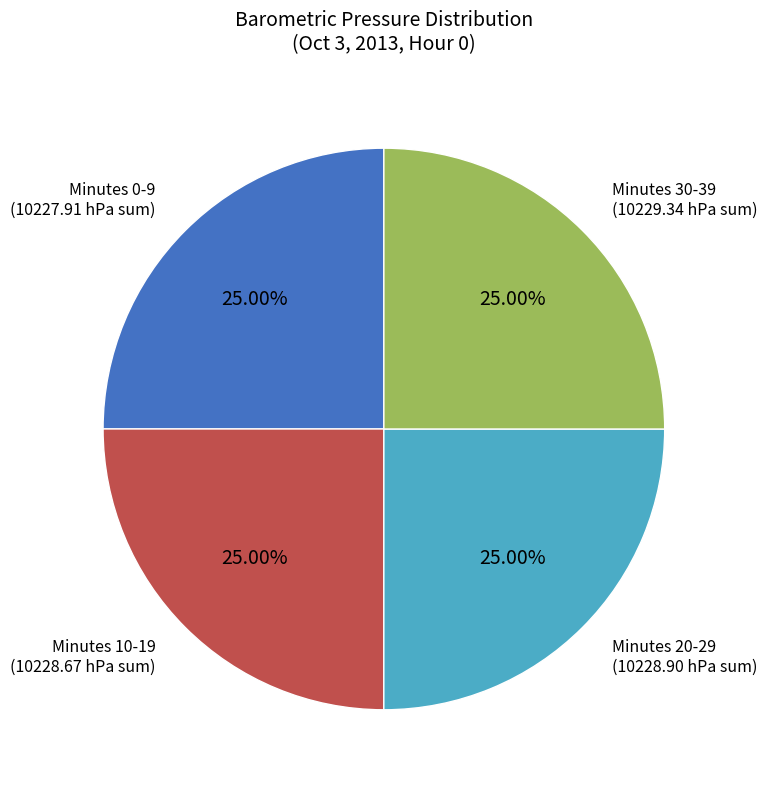

Is there a majority slice in this chart?

No